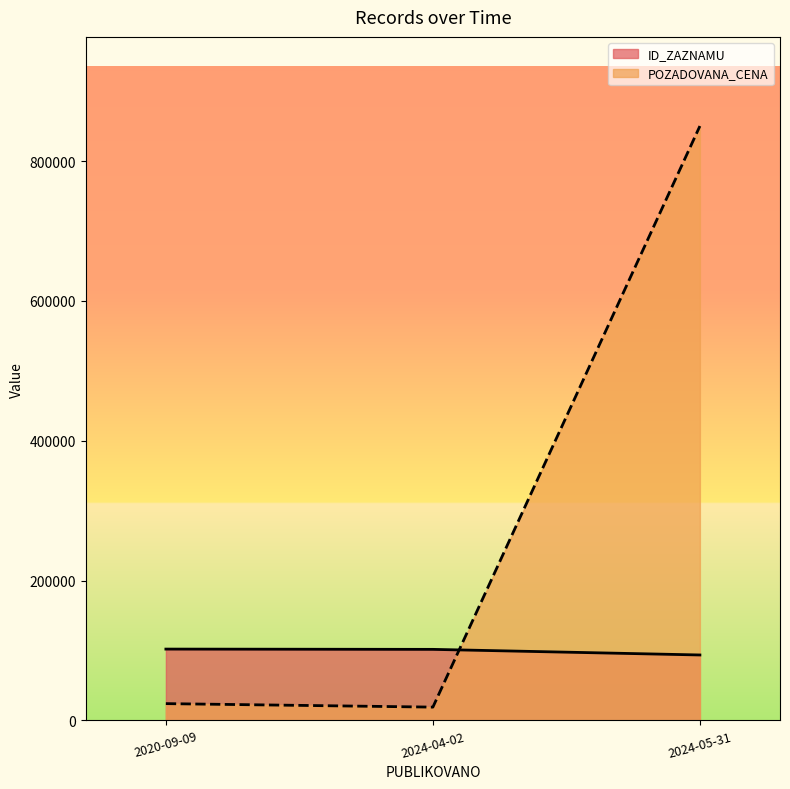

Which label corresponds to the largest value in the chart?

2024-05-31